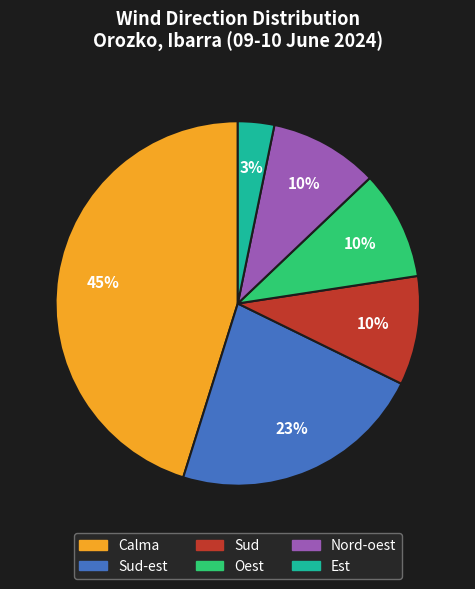

To the nearest percent, what is the average slice percentage?

17%